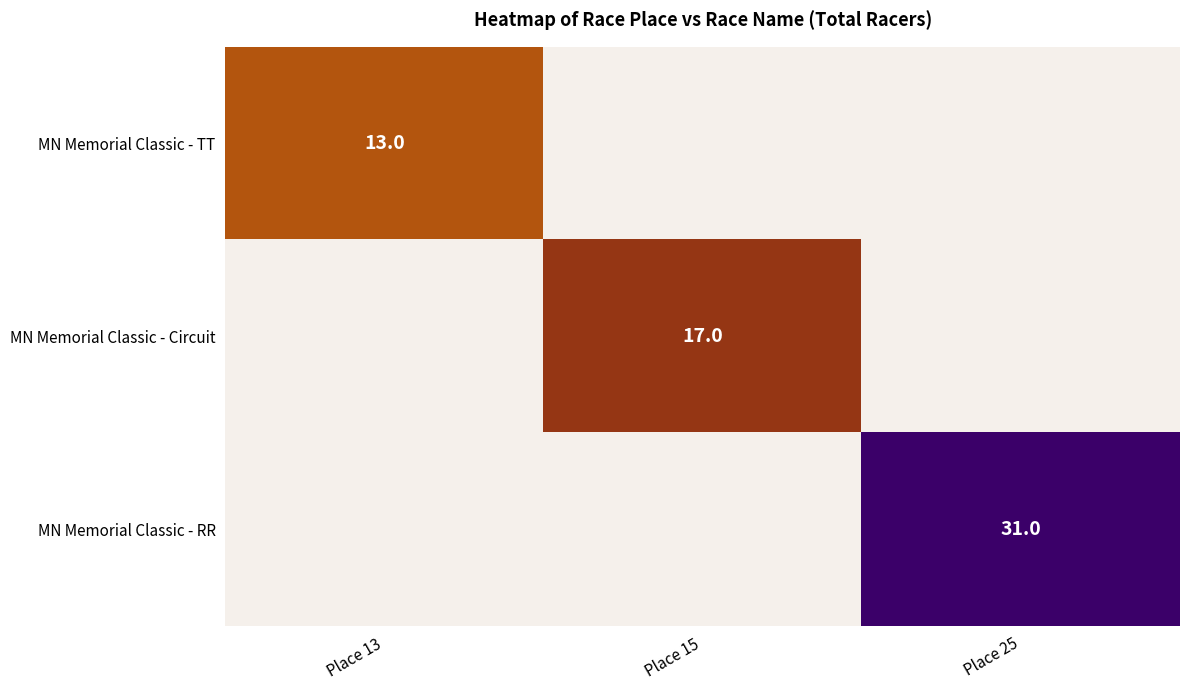

Is it true that MN Memorial Classic - RR equals 31 at Place 25?

True